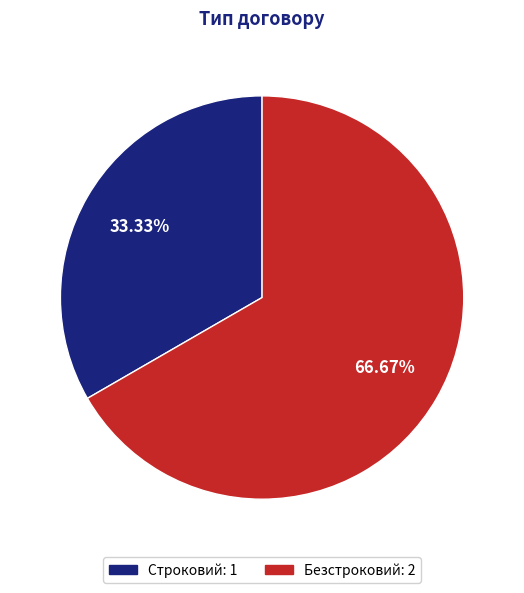

What is the majority slice?

Безстроковий